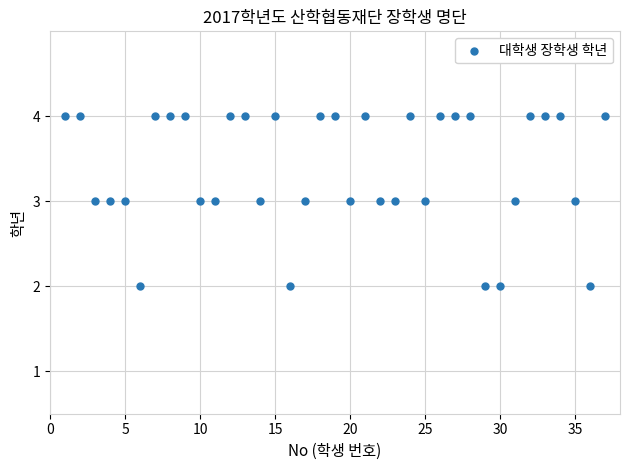

What is the range of X values (max minus min)?

36